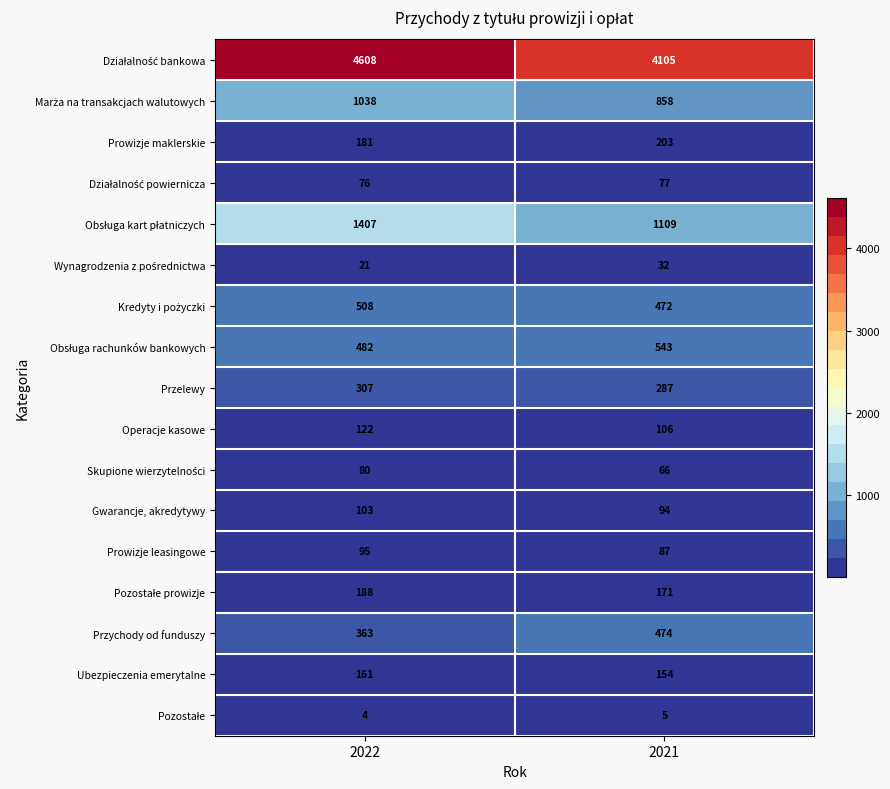

What is the greatest value displayed?

4608